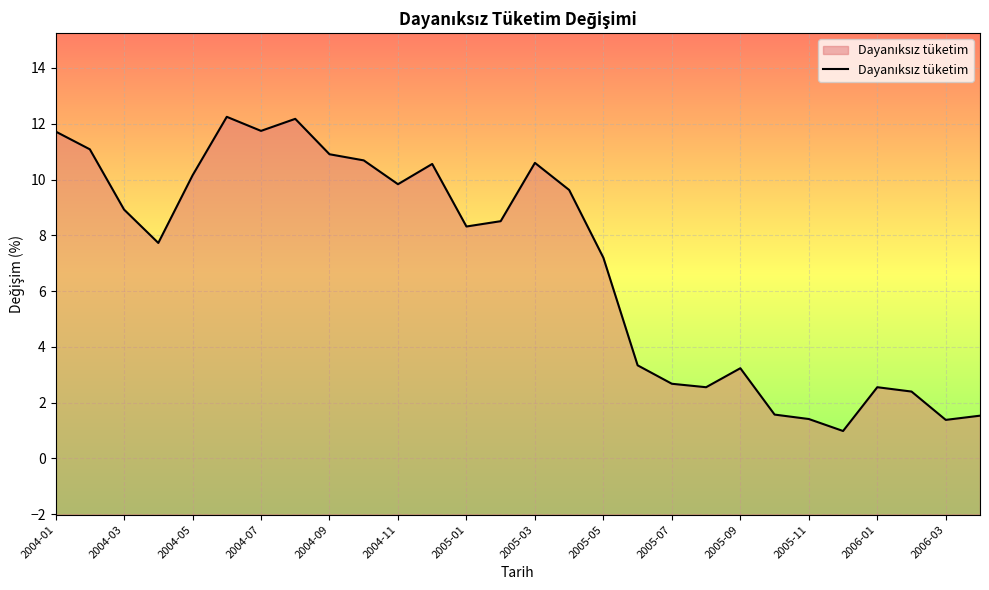

What is the minimum value shown in the chart?

1.0